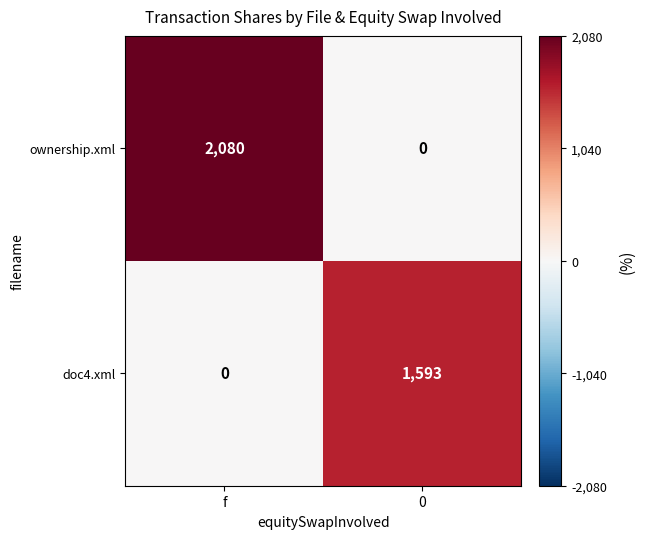

Which series has the largest range (max minus min)?

ownership.xml